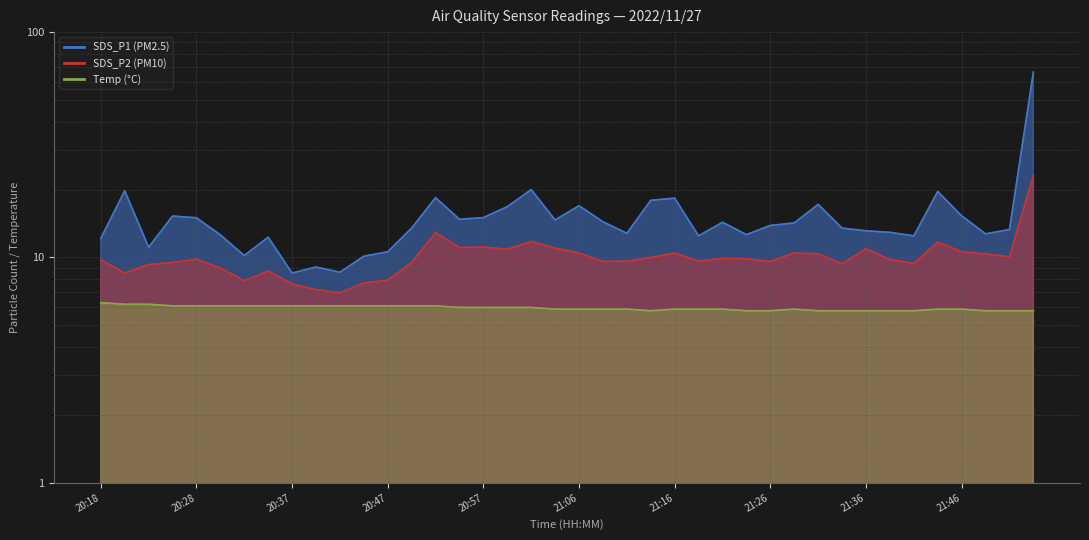

What is the label of the 27th point from the right?

20:49